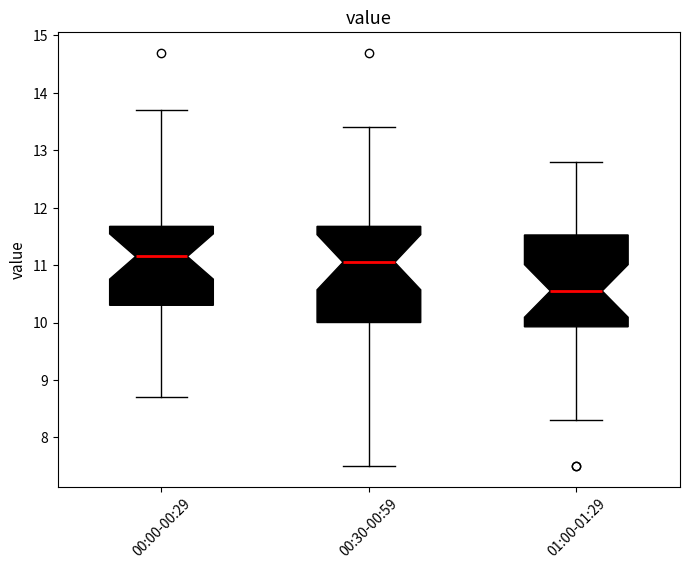

Reading left to right, read every box against the y-axis: the position of its median line, the range the box covers, and the ends of its whiskers. The values are not printed on the chart, so give them approximately, as read against the axis.

00:00-00:29: median 11.2, box 10.3 to 11.7, whiskers 8.7 to 13.7
00:30-00:59: median 11.1, box 10.0 to 11.7, whiskers 7.5 to 13.4
01:00-01:29: median 10.6, box 9.9 to 11.5, whiskers 8.3 to 12.8